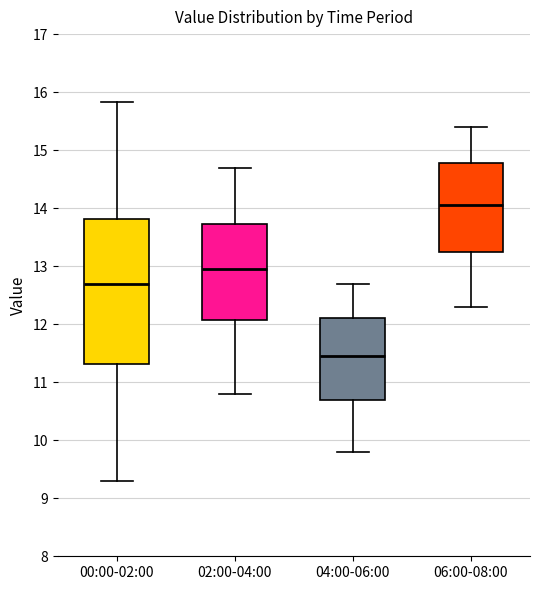

Reading left to right, transcribe this box plot: for each box, give where its median line is, the range the box spans, and where its two whiskers end, as read against the y-axis. The values are not printed on the chart, so give them approximately, as read against the axis.

00:00-02:00: median 12.7, box 11.3 to 13.8, whiskers 9.3 to 15.8
02:00-04:00: median 13.0, box 12.1 to 13.7, whiskers 10.8 to 14.7
04:00-06:00: median 11.5, box 10.7 to 12.1, whiskers 9.8 to 12.7
06:00-08:00: median 14.1, box 13.3 to 14.8, whiskers 12.3 to 15.4